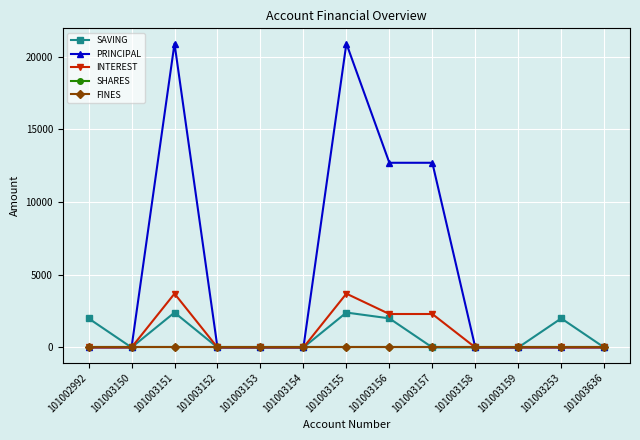

Where is the first local maximum for SAVING?

101003151